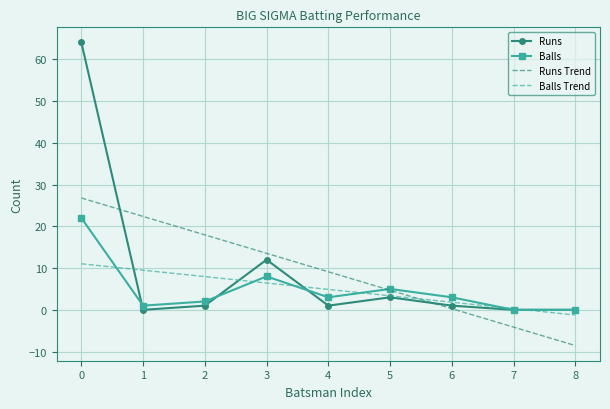

Is the value of Runs Trend at 4 greater than the value of Balls at 8?

Yes